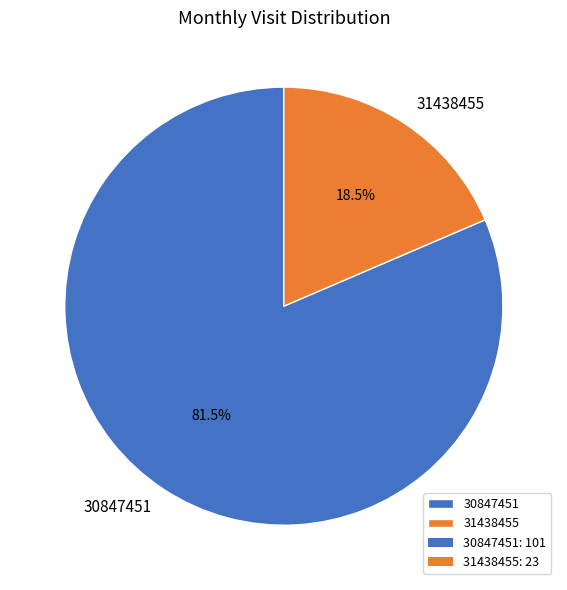

Is there a majority slice in this chart?

Yes